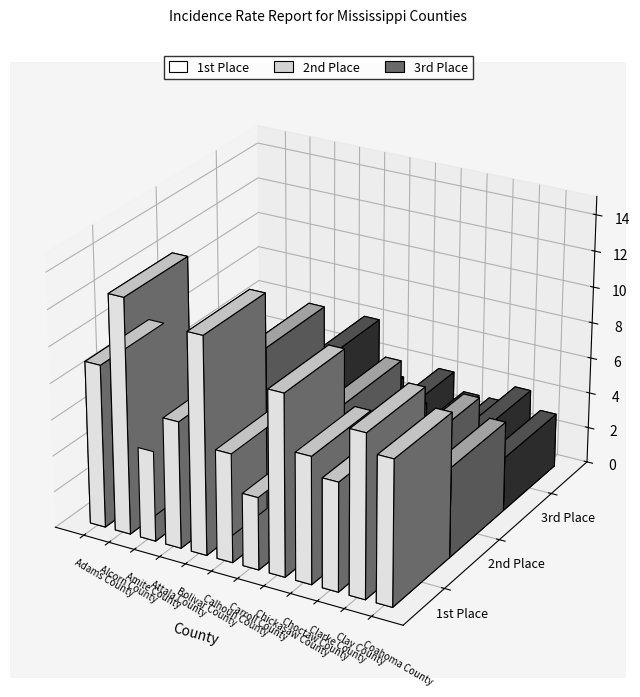

What is the sum of the 3rd Place values at Clay County and Clarke County?

7